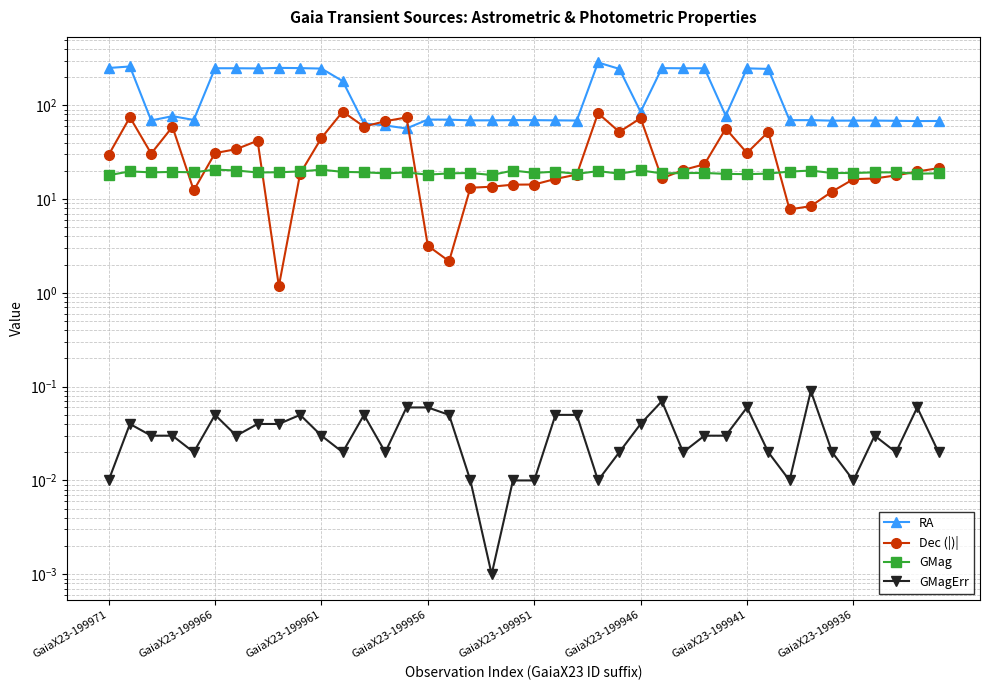

Is the value of GMagErr at GaiaX23-199971 greater than the value of GMag at GaiaX23-199946?

No